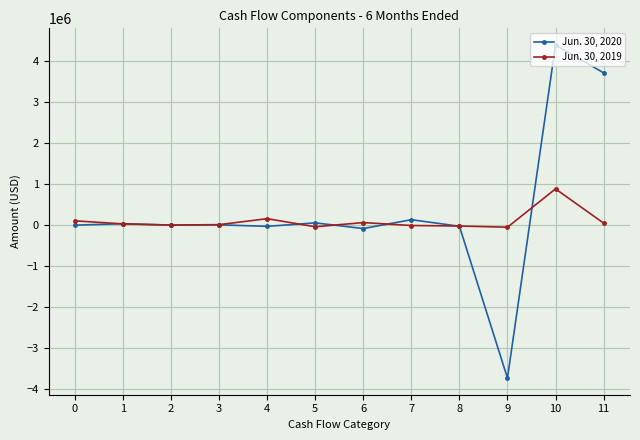

Rank the series by their average value, from lowest to highest.

Jun. 30, 2019, Jun. 30, 2020